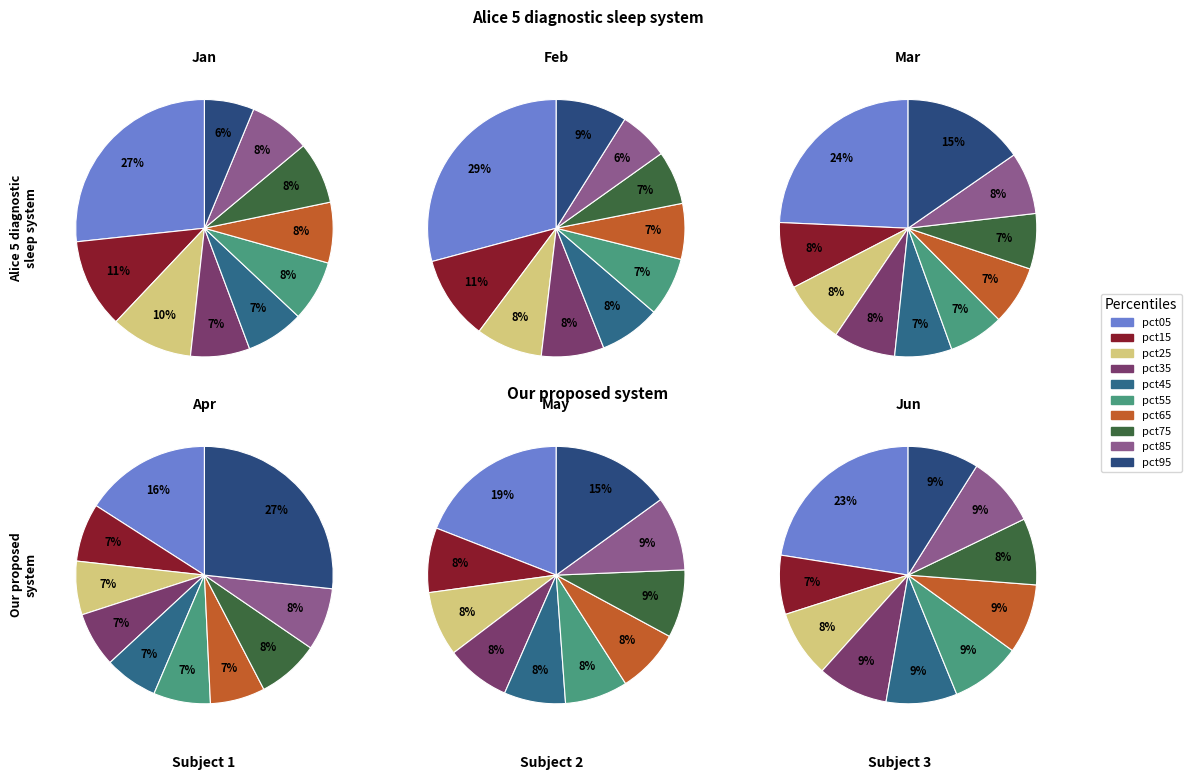

To the nearest percent, what percentage of the pie is feb_values?

7%